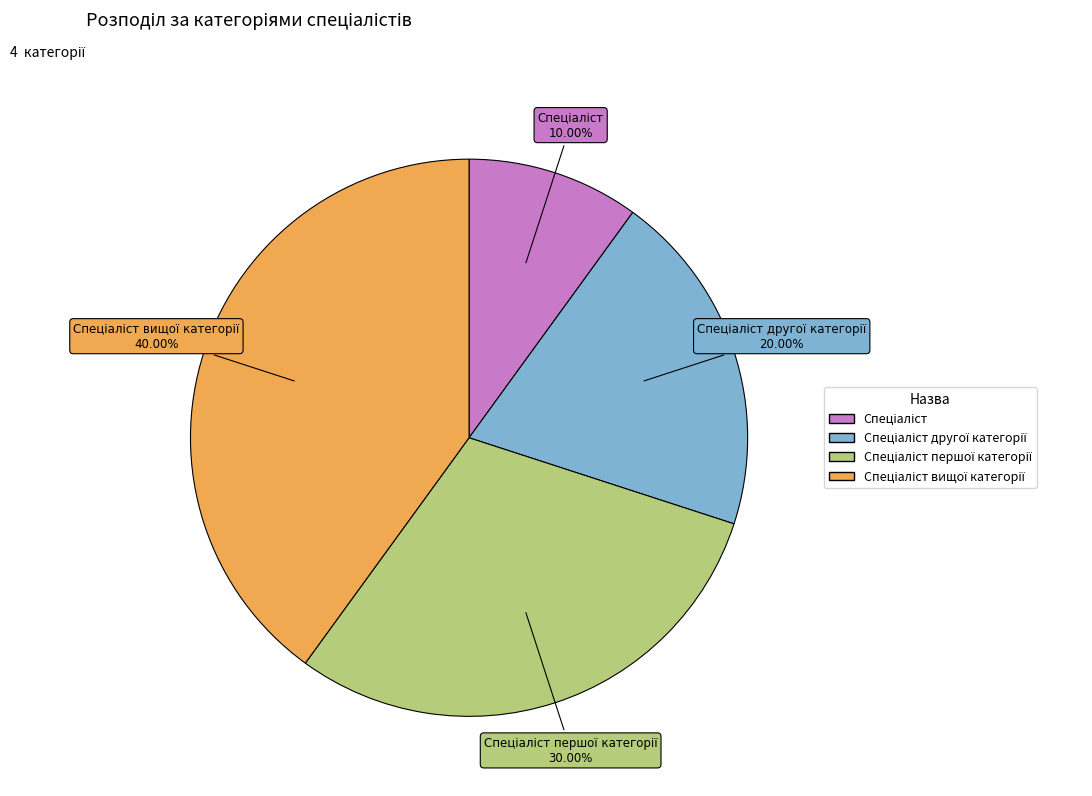

Is there a majority slice in this chart?

No